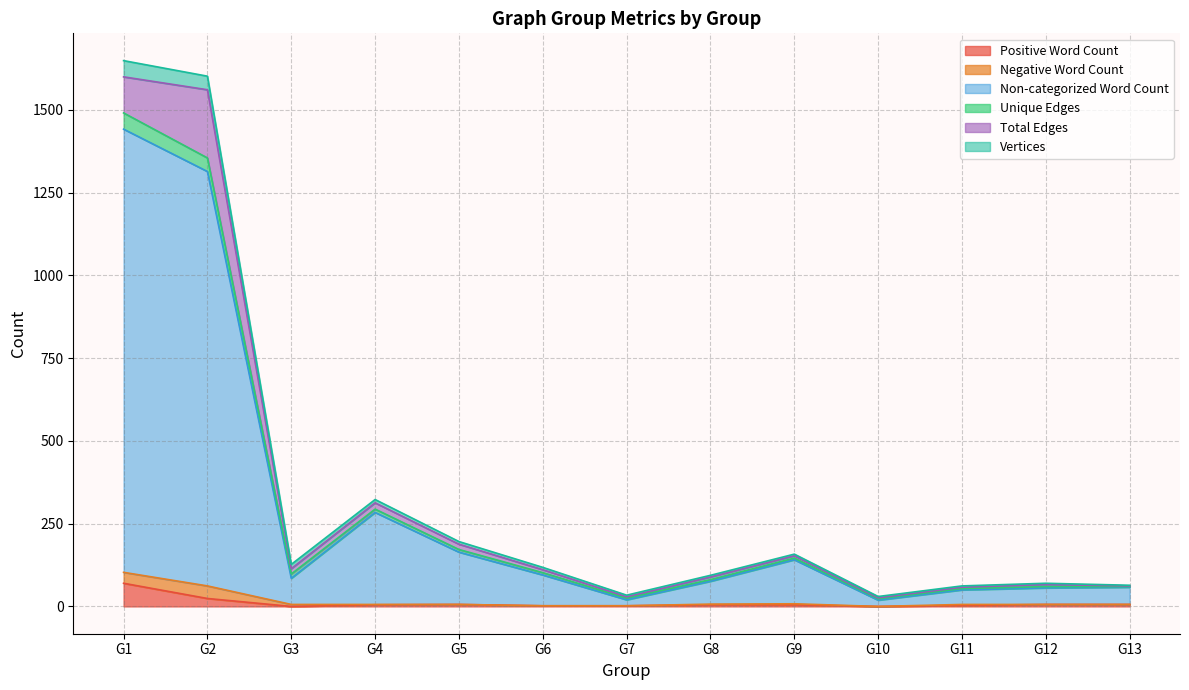

Does the chart have visible grid lines?

Yes